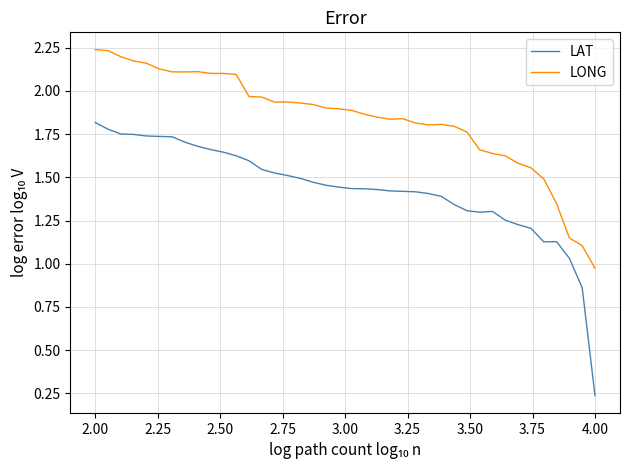

Which series has the largest range (max minus min)?

LAT